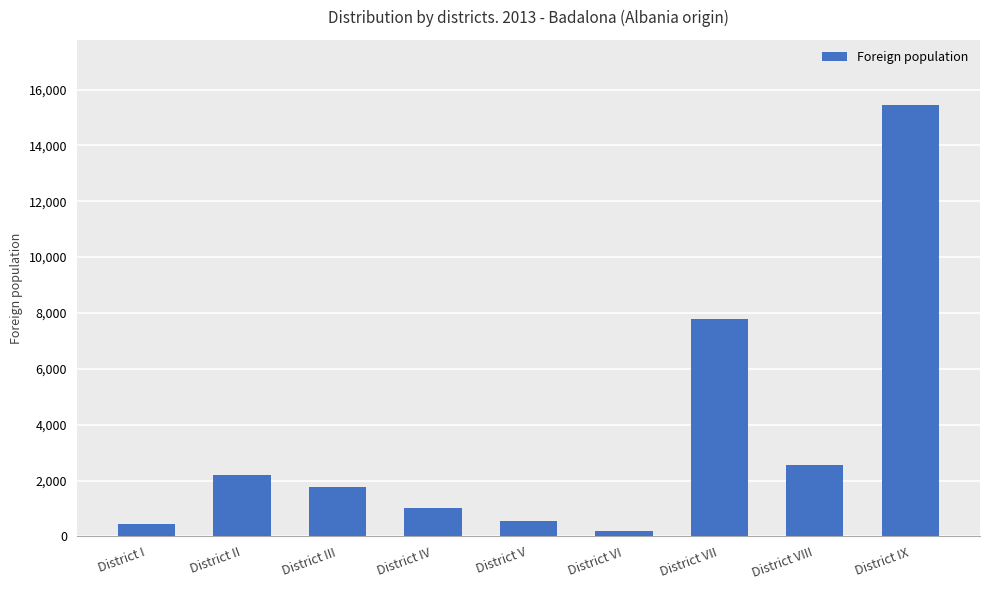

What is the maximum value shown in the chart?

15458